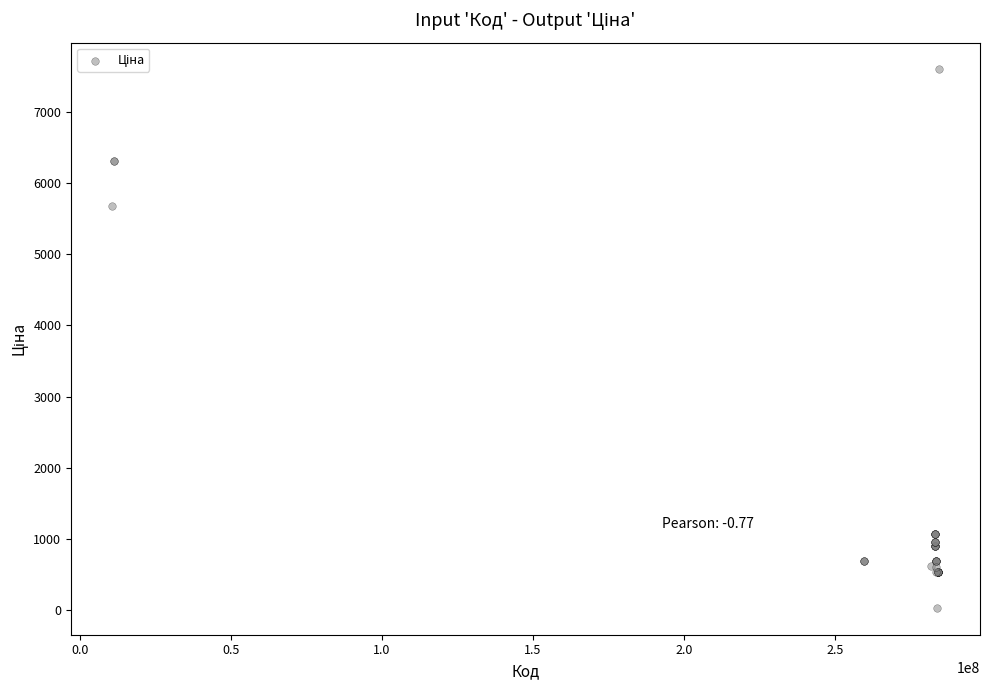

What Y value in the scatter plot is closest to 3814?

5673.8